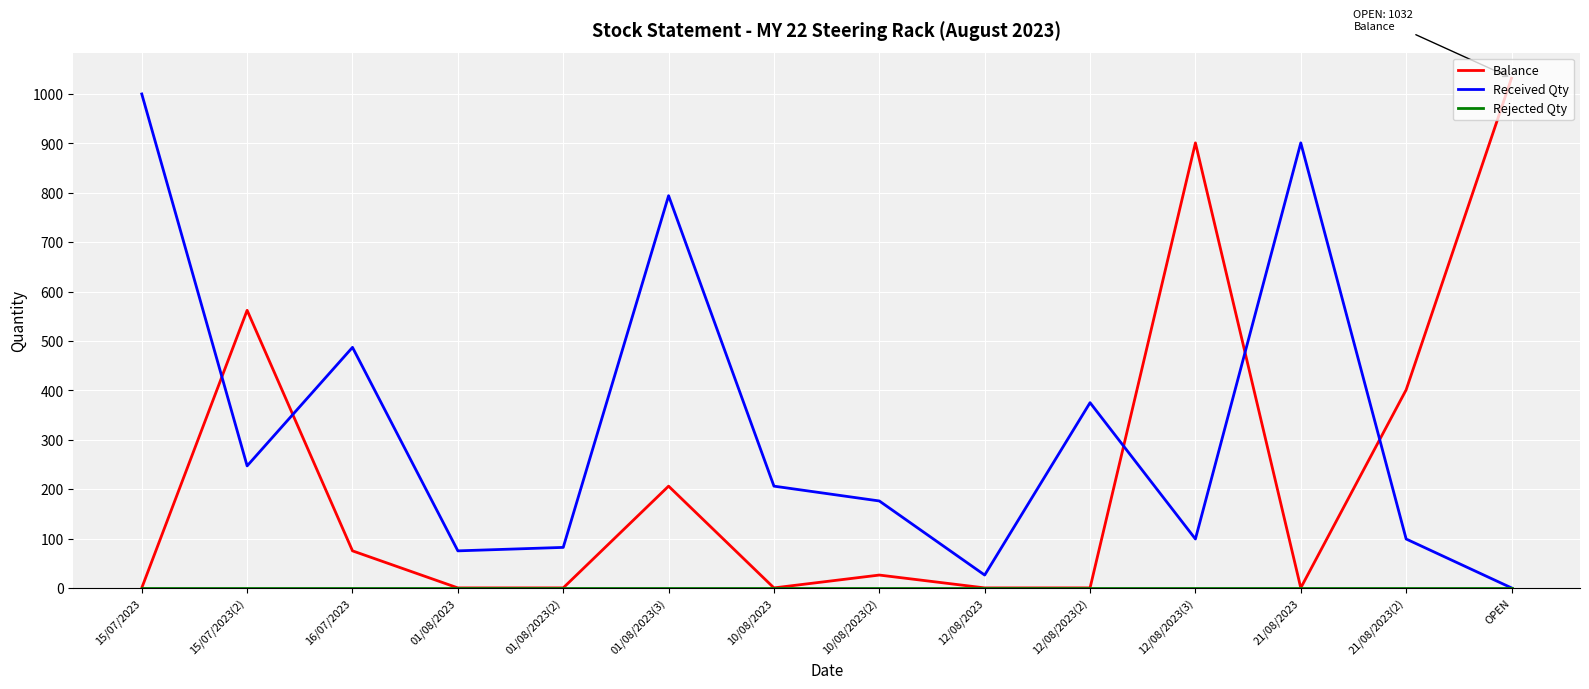

After their last crossing, which series has the higher values: Received Qty or Balance?

Balance